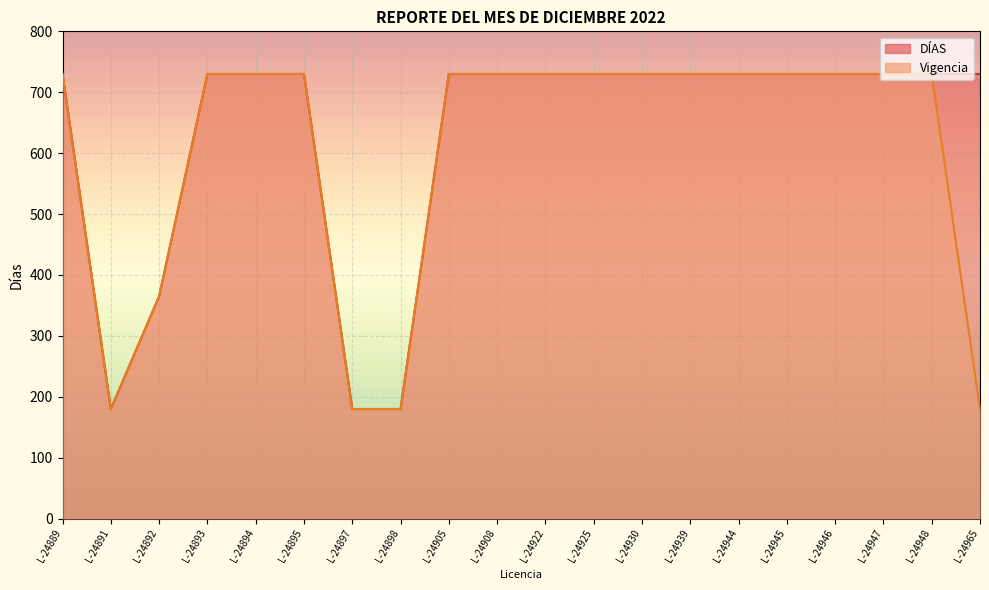

How many categories are shown in the chart?

20